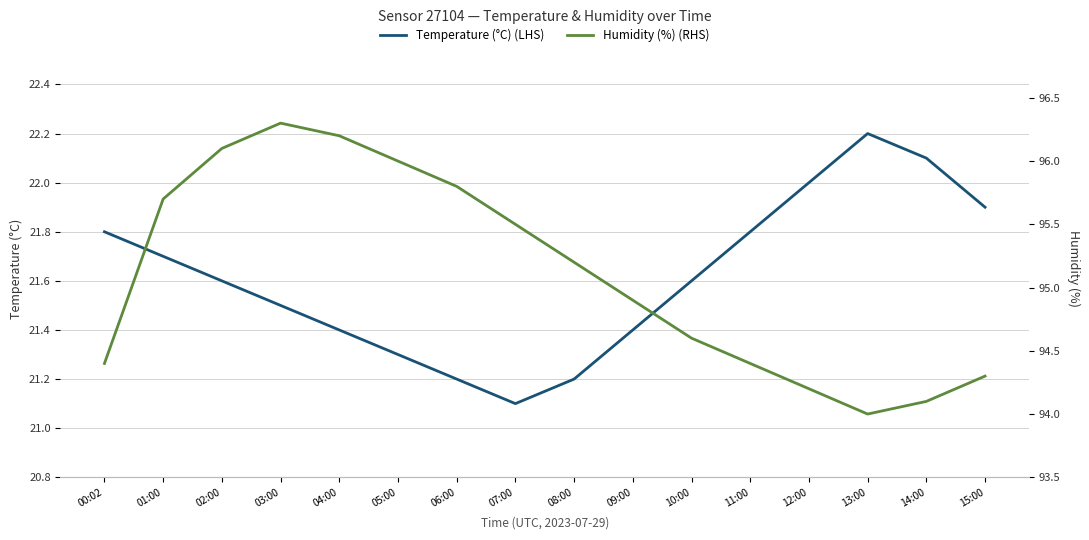

Reading right to left, what are all the values shown in this chart?

Temperature (°C) (LHS): 15:00=21.9	14:00=22.1	13:00=22.2	12:00=22.0	11:00=21.8	10:00=21.6	09:00=21.4	08:00=21.2	07:00=21.1	06:00=21.2	05:00=21.3	04:00=21.4	03:00=21.5	02:00=21.6	01:00=21.7	00:02=21.8
Humidity (%) (RHS): 15:00=94.3	14:00=94.1	13:00=94.0	12:00=94.2	11:00=94.4	10:00=94.6	09:00=94.9	08:00=95.2	07:00=95.5	06:00=95.8	05:00=96.0	04:00=96.2	03:00=96.3	02:00=96.1	01:00=95.7	00:02=94.4